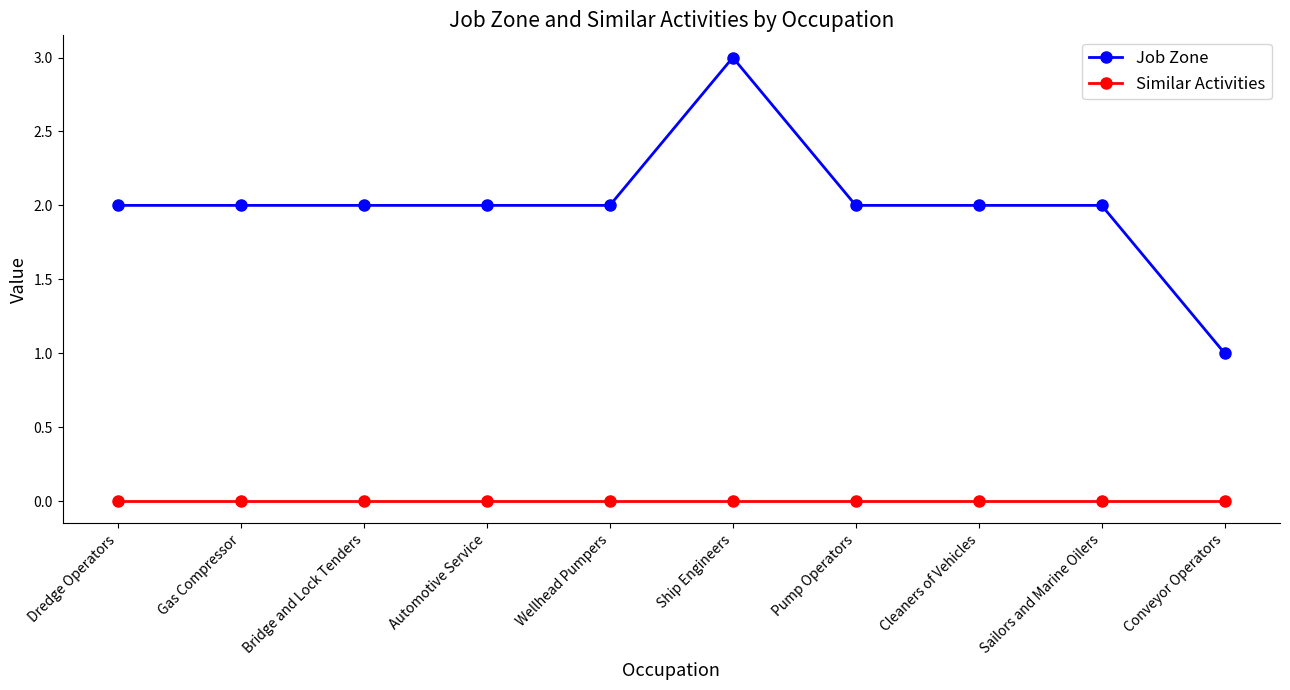

What is the total value across all series at Wellhead Pumpers?

2